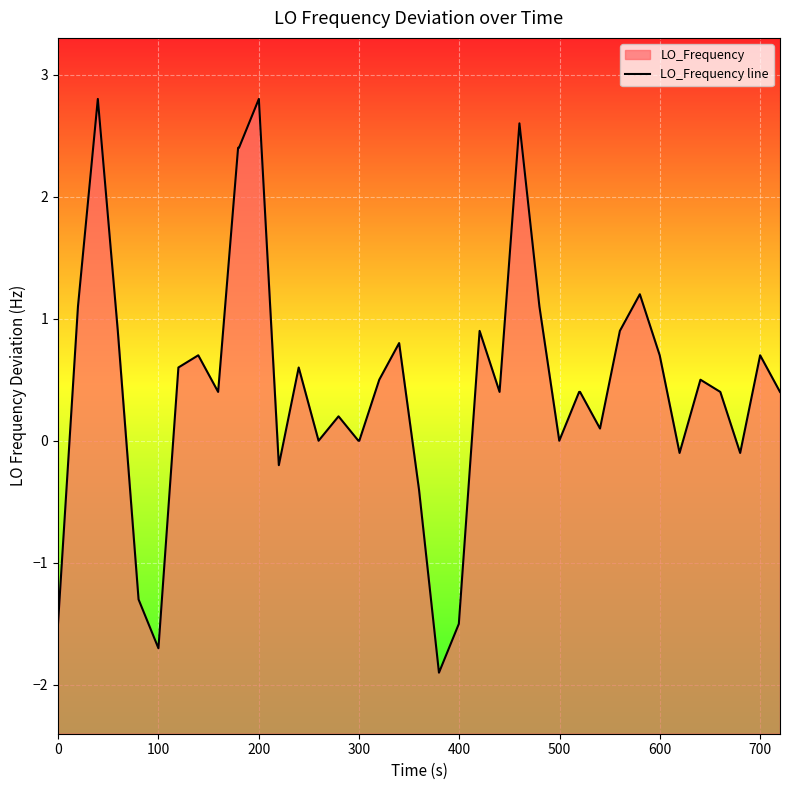

What is the average value?

0.5